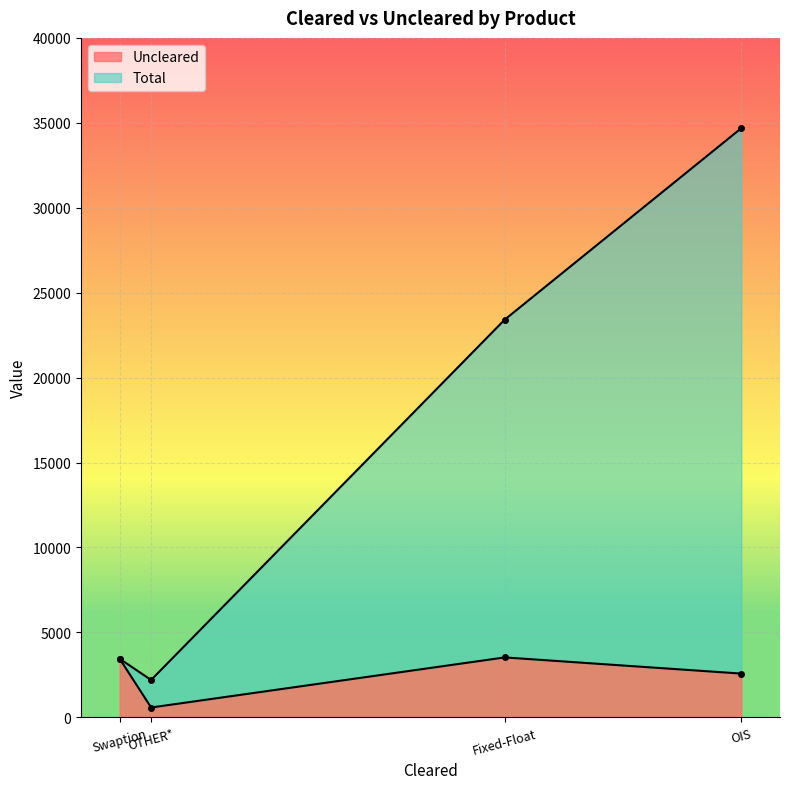

What is the difference between the highest and lowest values at Fixed-Float?

19888